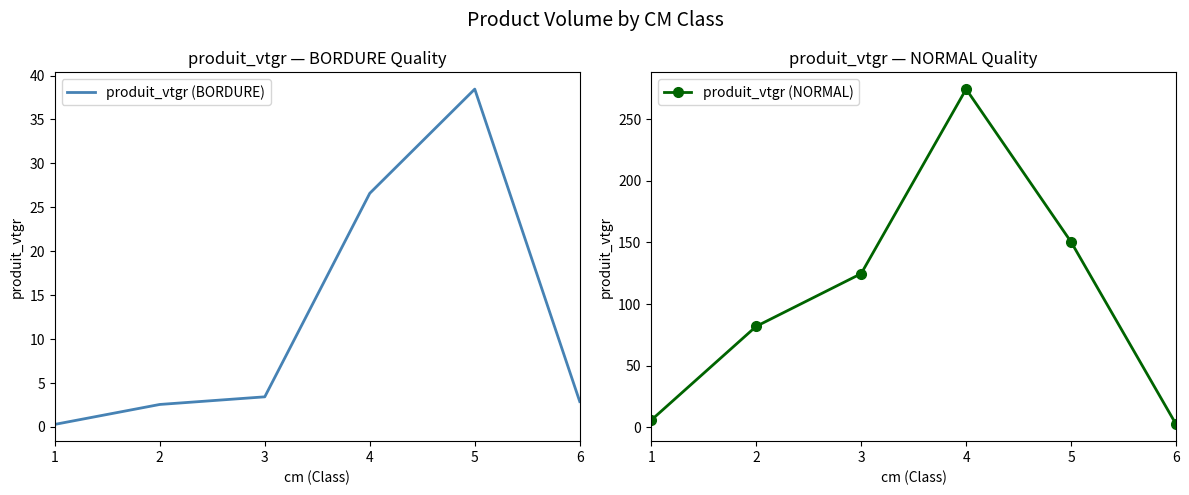

What is the sum of the produit_vtgr (BORDURE) values at 2 and 6?

5.4